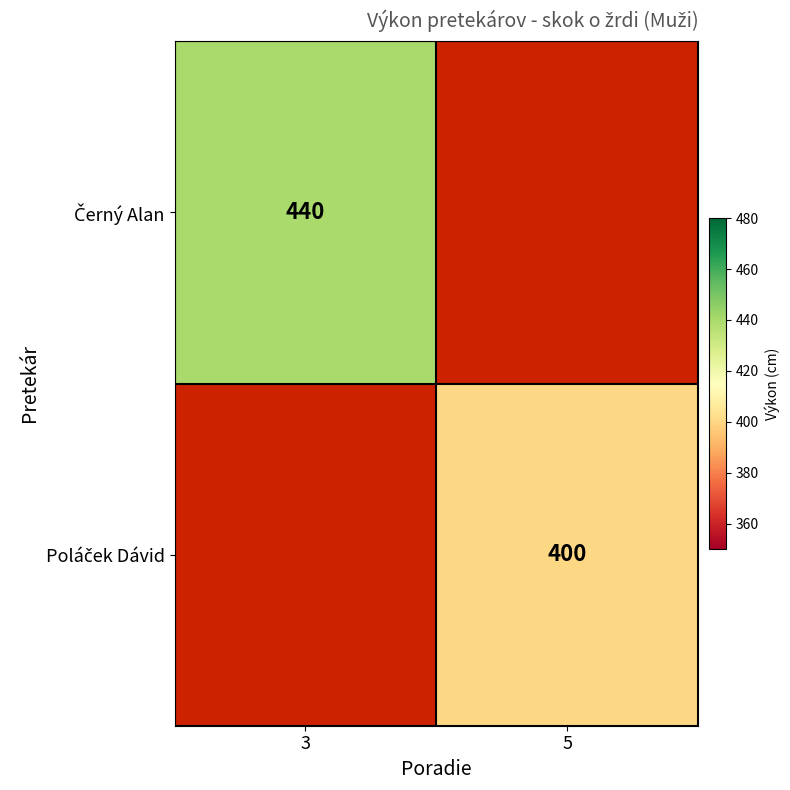

The value of Poláček Dávid at 5 is 642.4. True or false?

False